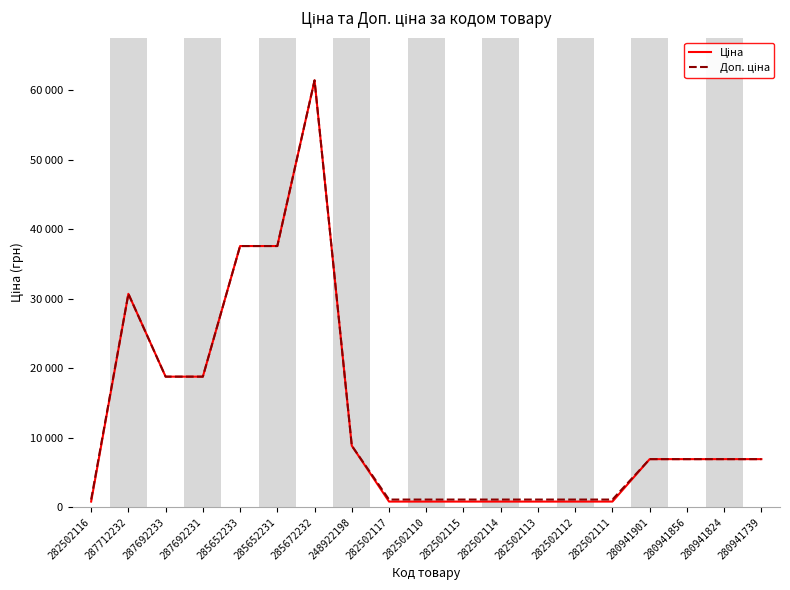

Which series has the largest total across all categories?

Доп. ціна